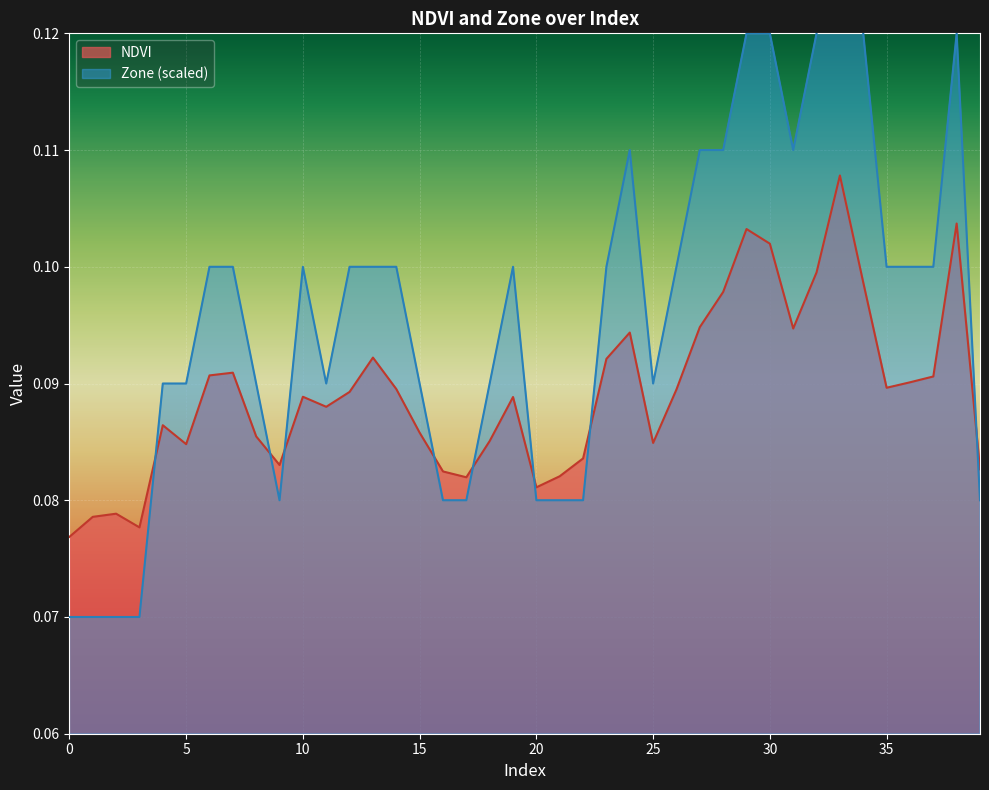

Where do Zone and NDVI first cross each other?

3 and 4